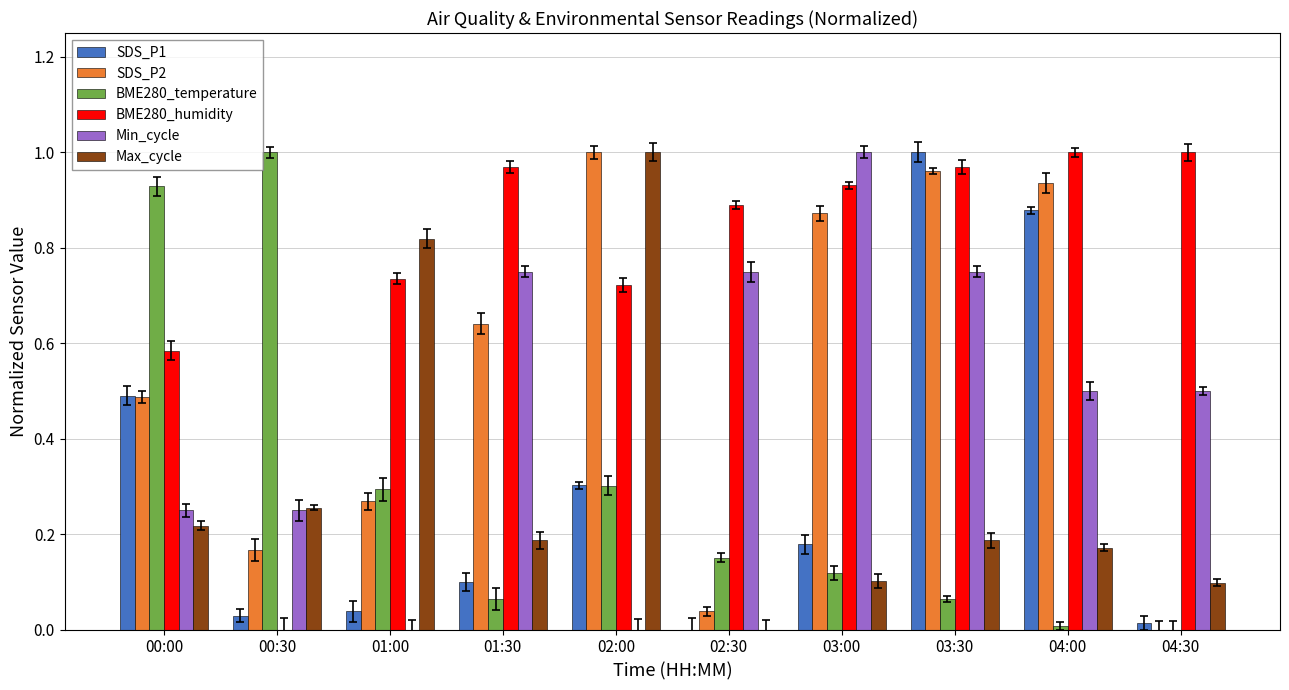

The value of Max_cycle at 01:00 is 0.4. True or false?

False